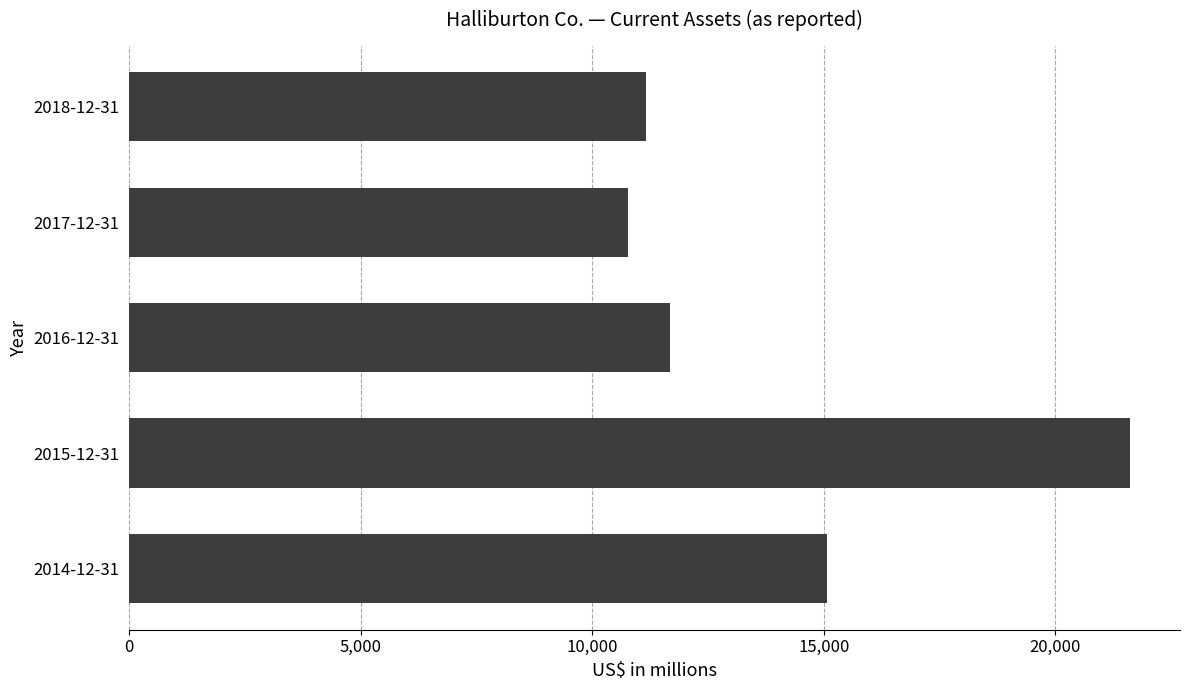

Does the chart contain any negative values?

No